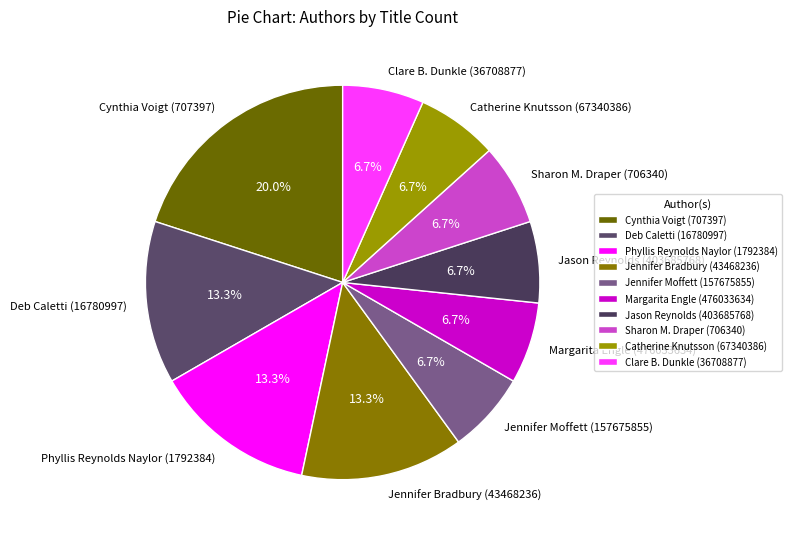

What is the ratio of the value at Catherine Knutsson (67340386) to the value at Phyllis Reynolds Naylor (1792384)?

0.5